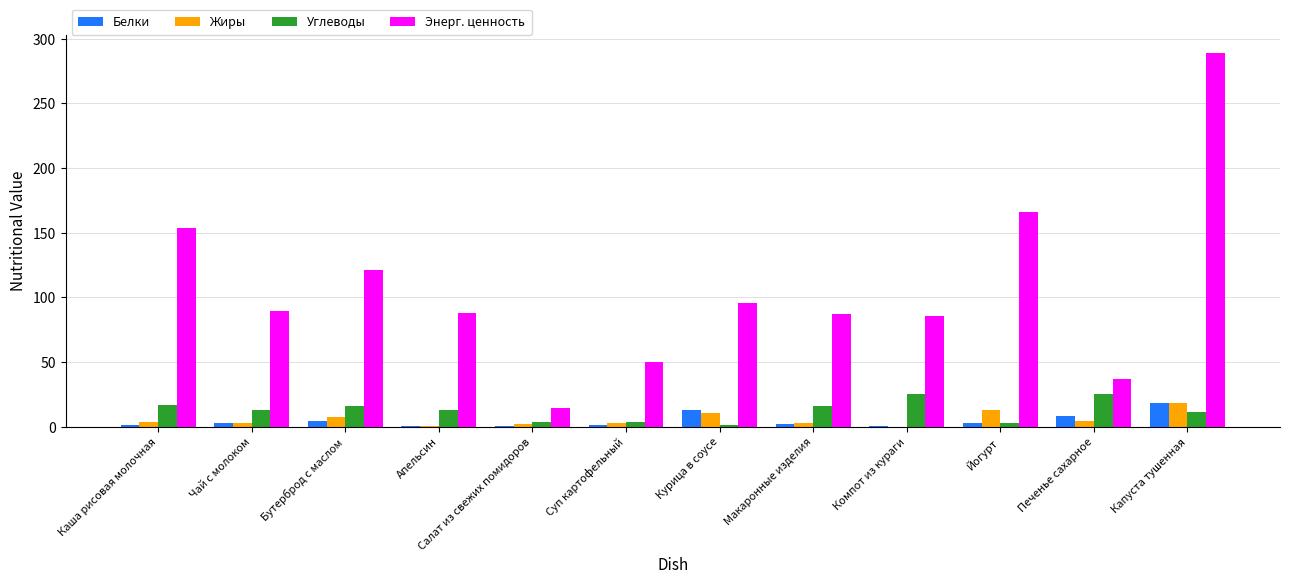

Which series has the widest spread of values?

Энерг. ценность